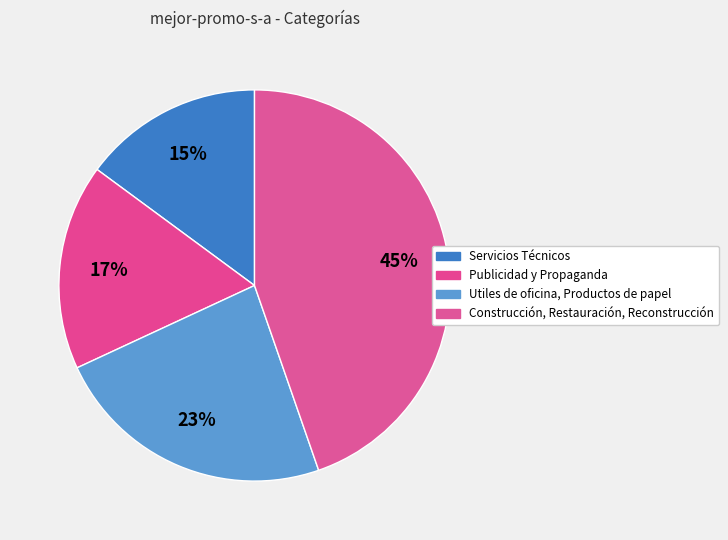

How many segments does this pie chart have?

4